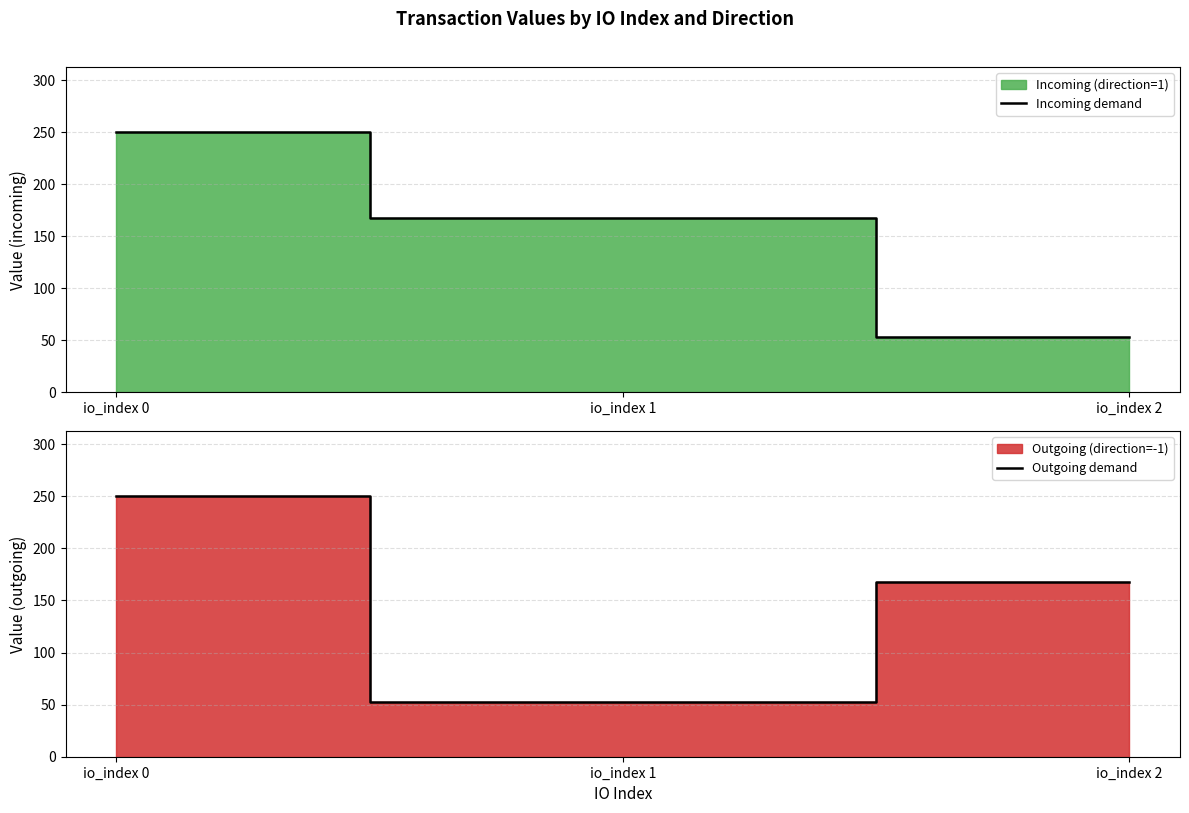

Reading left to right, list all the values displayed in this chart.

Incoming demand: io_index 0=250.0	io_index 1=168.0	io_index 2=53.0
Outgoing demand: io_index 0=250.0	io_index 1=53.0	io_index 2=168.0